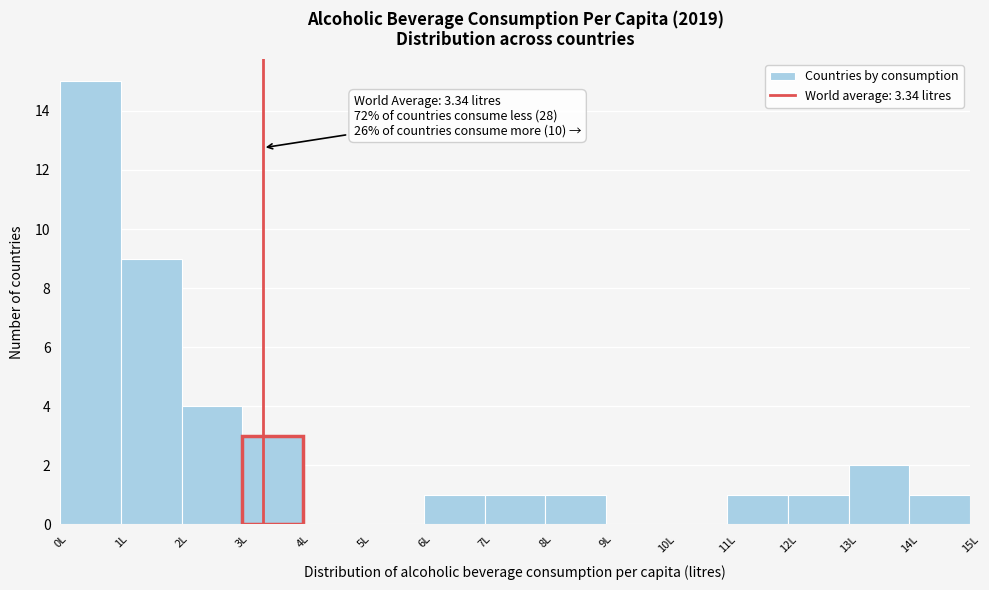

Over which range of the x-axis is the bar tallest?

0 to 1